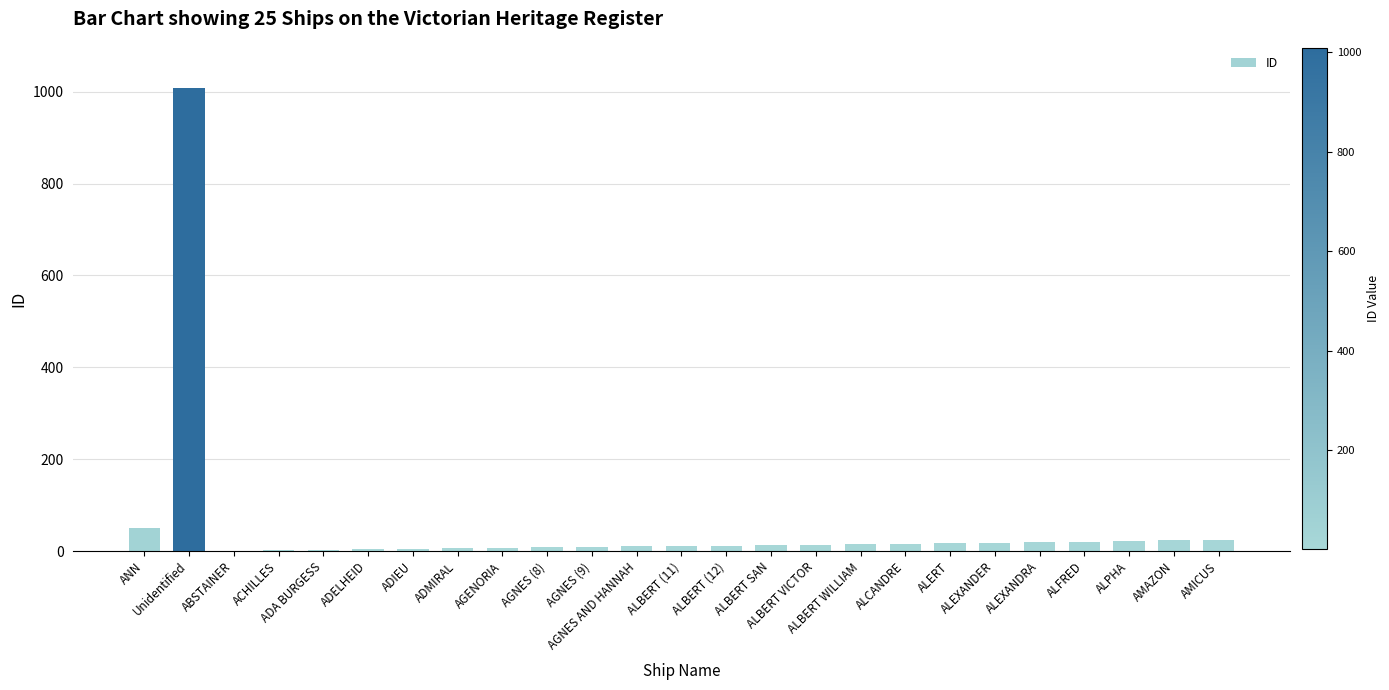

The chart shows a value of 20 at ALFRED. True or false?

True